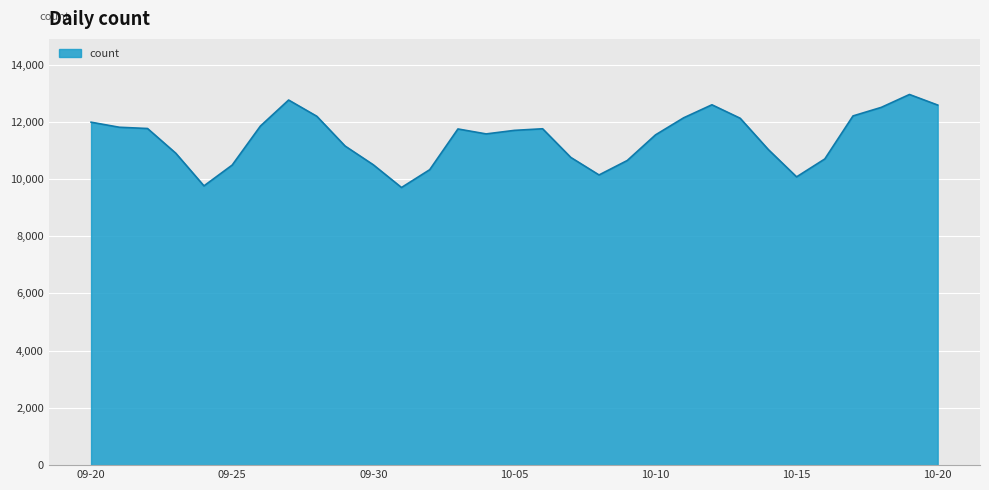

What is the greatest value displayed?

12953